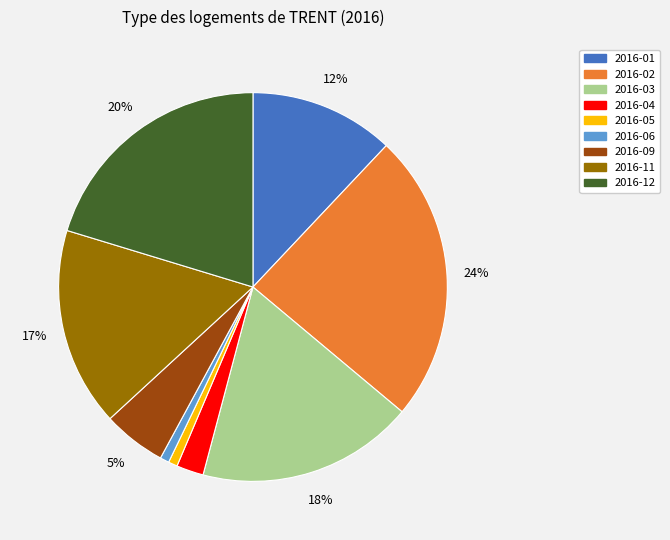

To the nearest percent, what is the average slice percentage?

11%